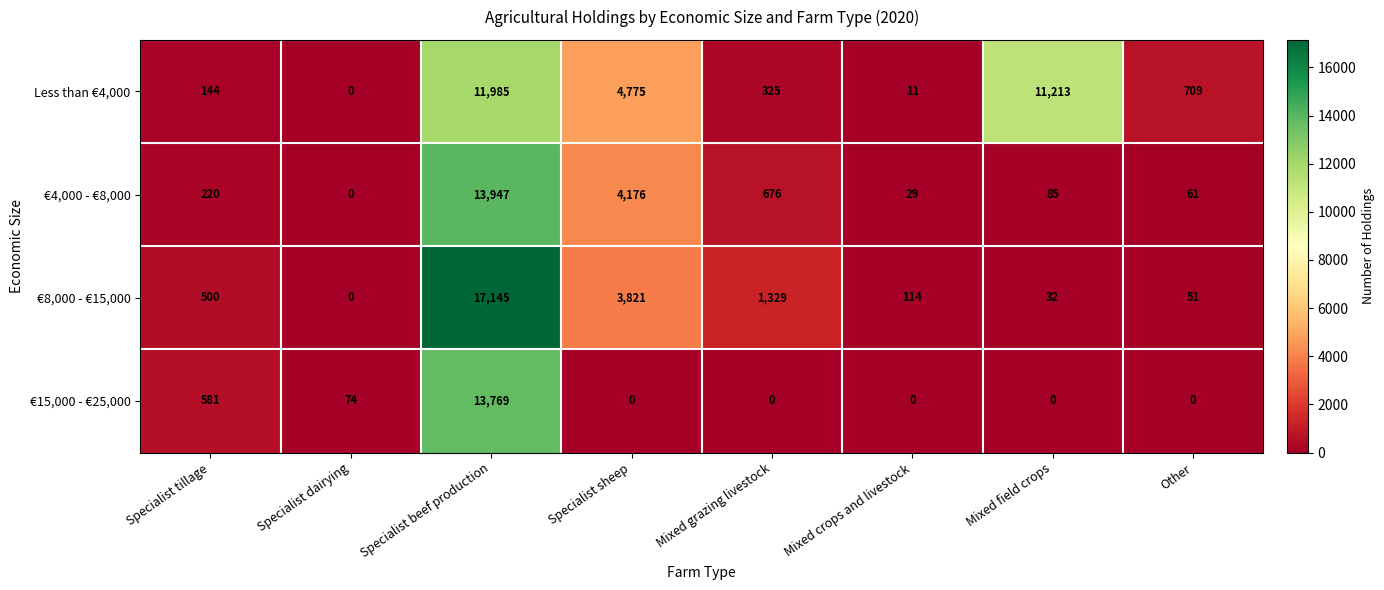

List the series in order of their peak value, lowest first.

Less than €4,000, €15,000 - €25,000, €4,000 - €8,000, €8,000 - €15,000